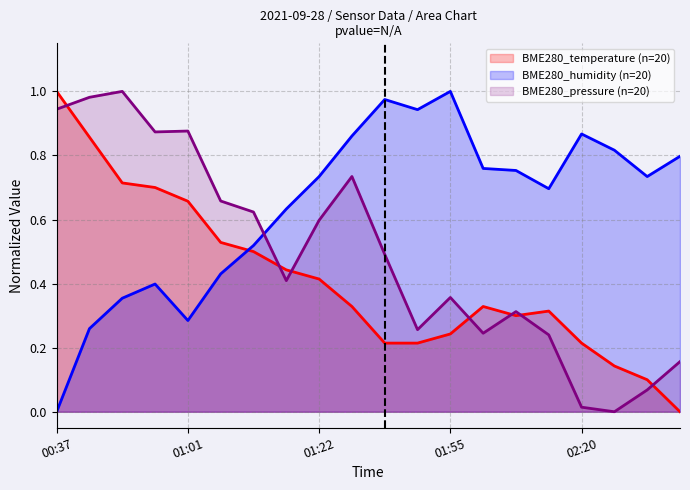

Reading left to right, list all the values displayed in this chart.

BME280_temperature: 1.0	0.9	0.7	0.7	0.7	0.5	0.5	0.4	0.4	0.3	0.2	0.2	0.2	0.3	0.3	0.3	0.2	0.1	0.1	0.0
BME280_humidity: 0.0	0.3	0.4	0.4	0.3	0.4	0.5	0.6	0.7	0.9	1.0	0.9	1.0	0.8	0.8	0.7	0.9	0.8	0.7	0.8
BME280_pressure_scaled: 0.9	1.0	1.0	0.9	0.9	0.7	0.6	0.4	0.6	0.7	0.5	0.3	0.4	0.2	0.3	0.2	0.0	0.0	0.1	0.2